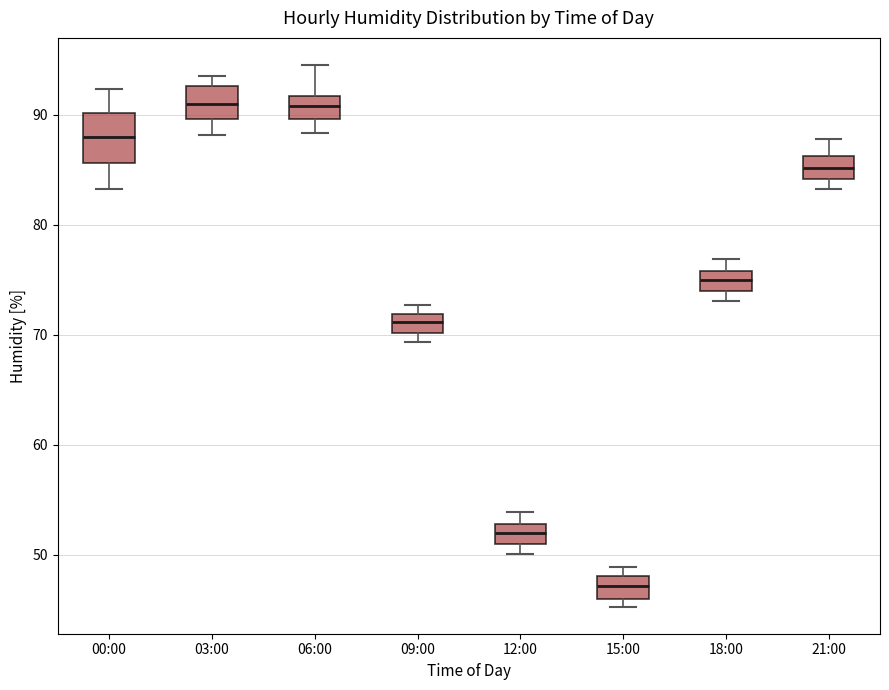

Where is the lower edge of the box for 18:00 on the y-axis? The values are not printed on the chart, so give them approximately, as read against the axis.

74